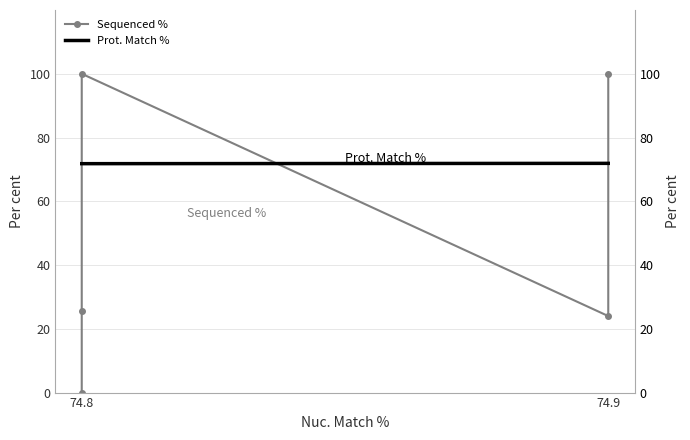

How many intersections are there between Prot. Match % and Sequenced %?

3